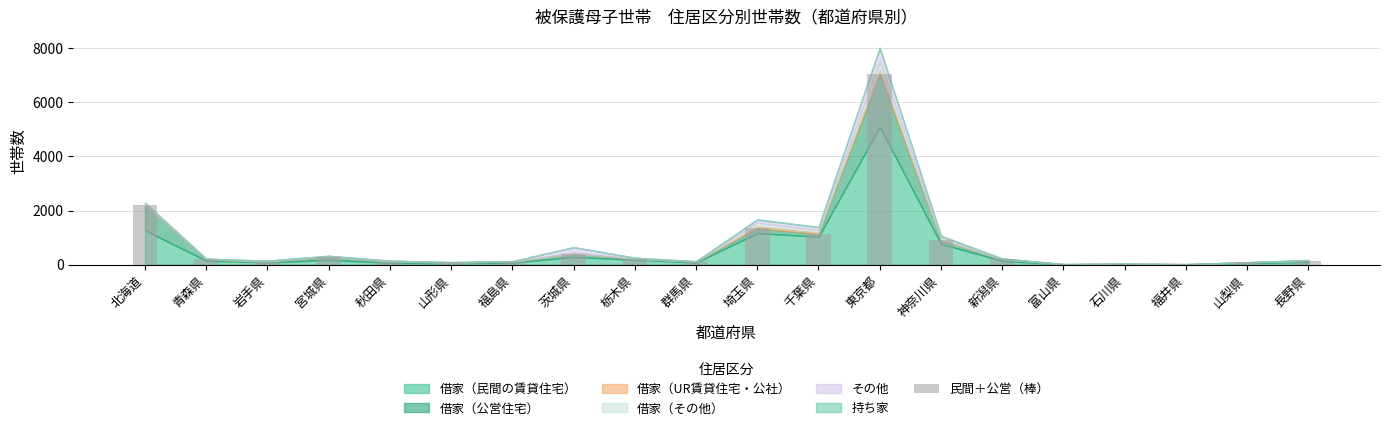

Read the value at 山梨県.

85